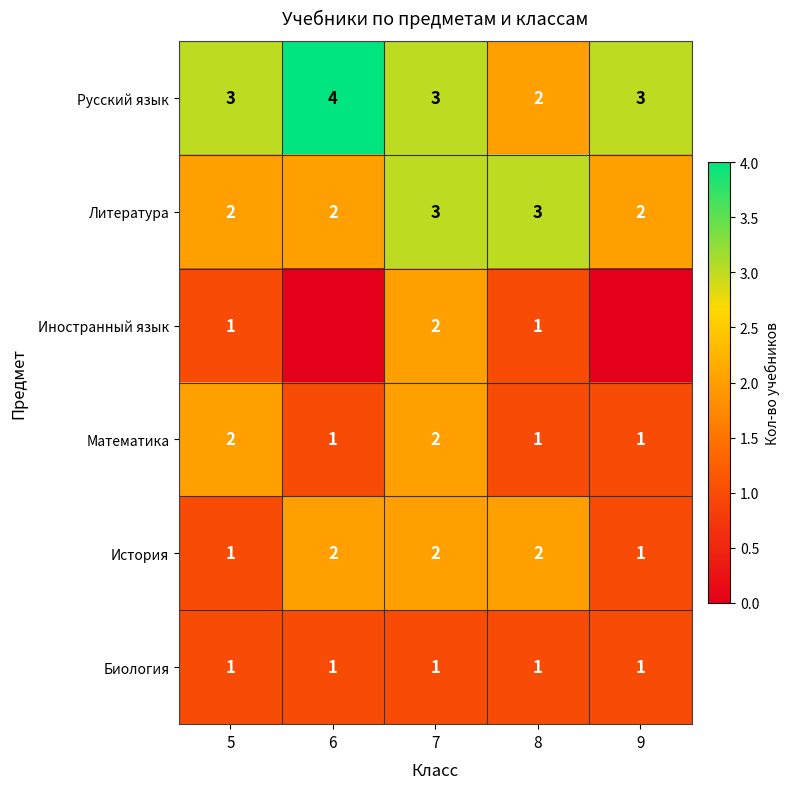

True or false: Иностранный язык has a value of 0 at 5.

False